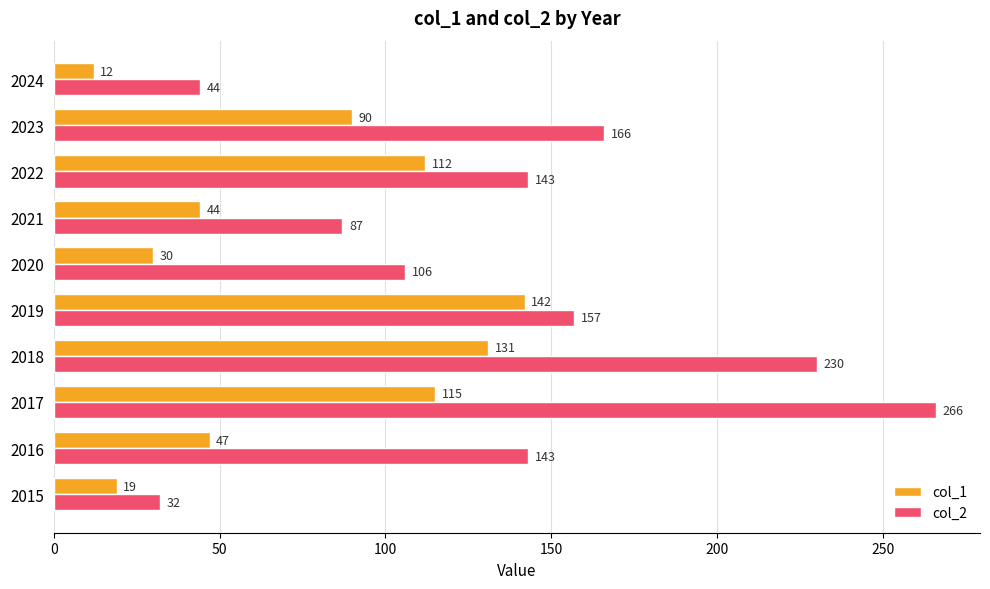

Is it true that col_1 equals 7 at 2015?

False